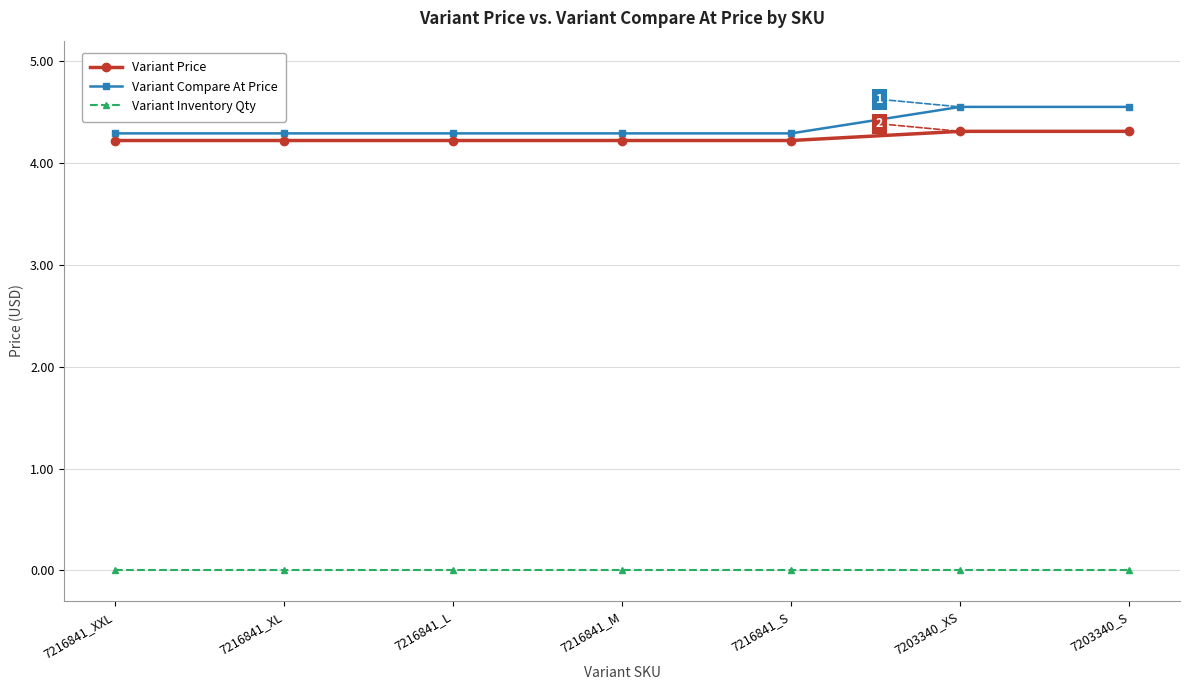

True or false: Variant Price and Variant Compare At Price cross at least once.

False